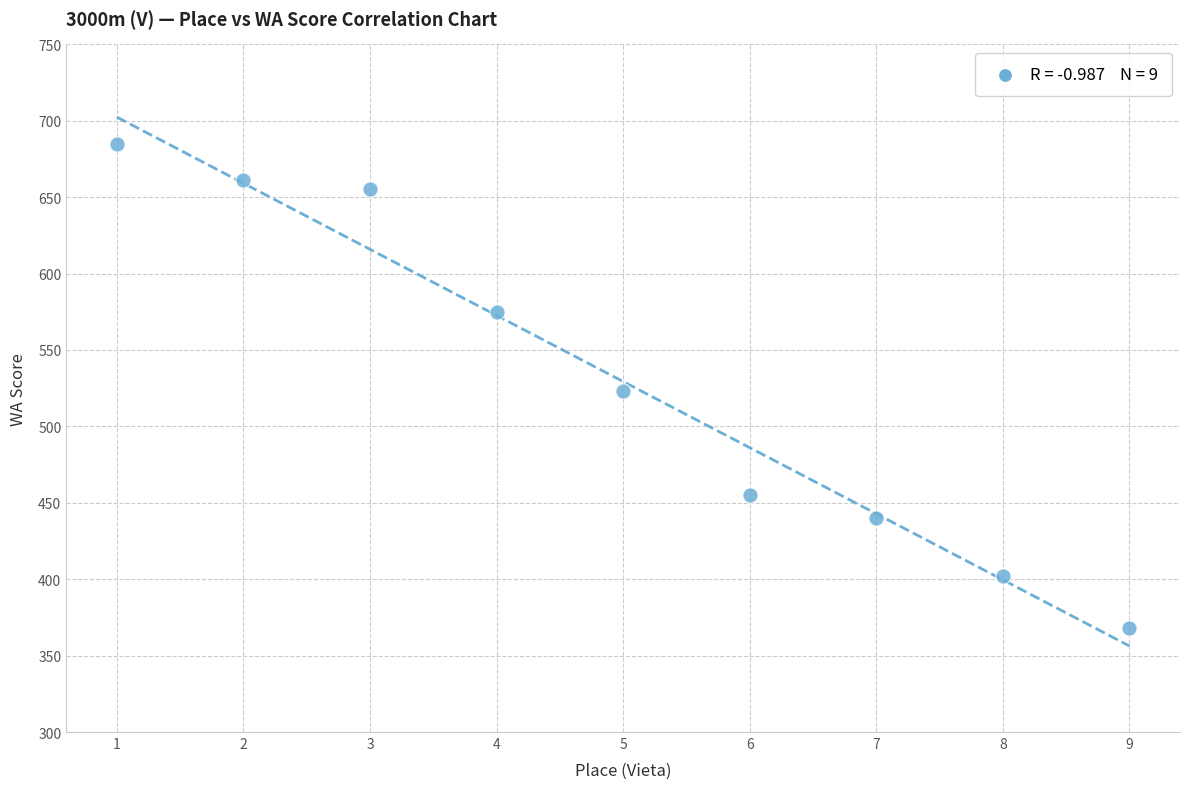

What is the average X value?

5